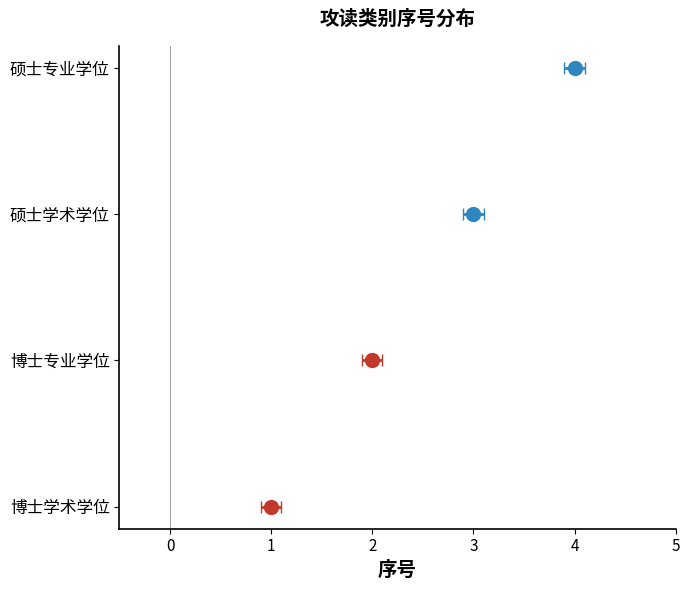

What is the difference between the values at 博士学术学位 and 硕士专业学位?

3